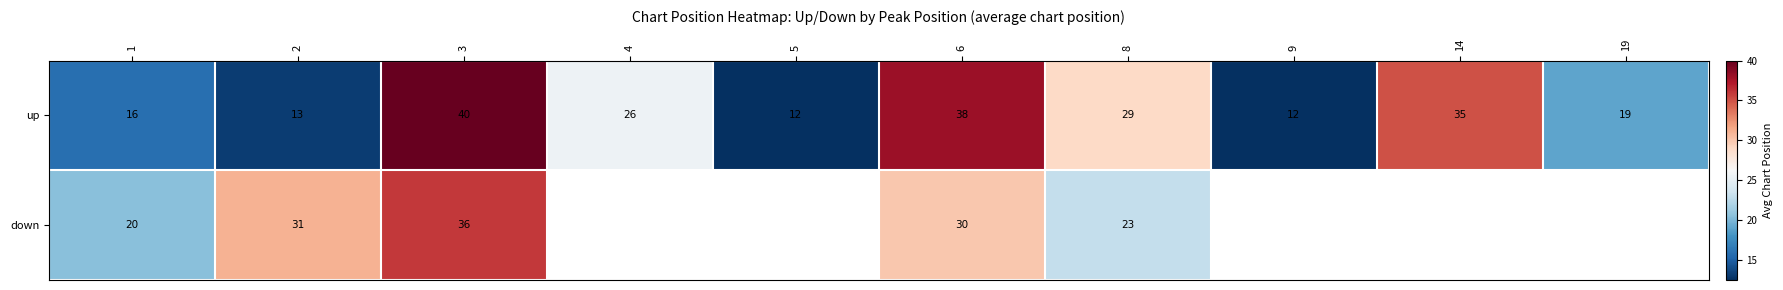

True or false: up has a value of 6.6 at 2.

False